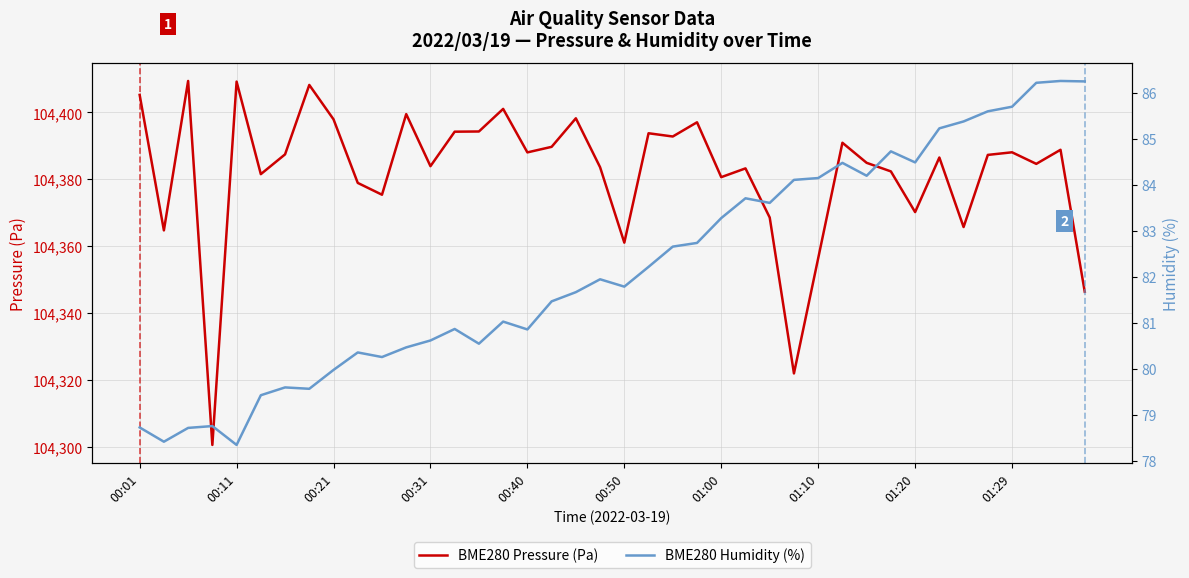

Is it true that BME280 Pressure (Pa) equals 182261.3 at 29?

False